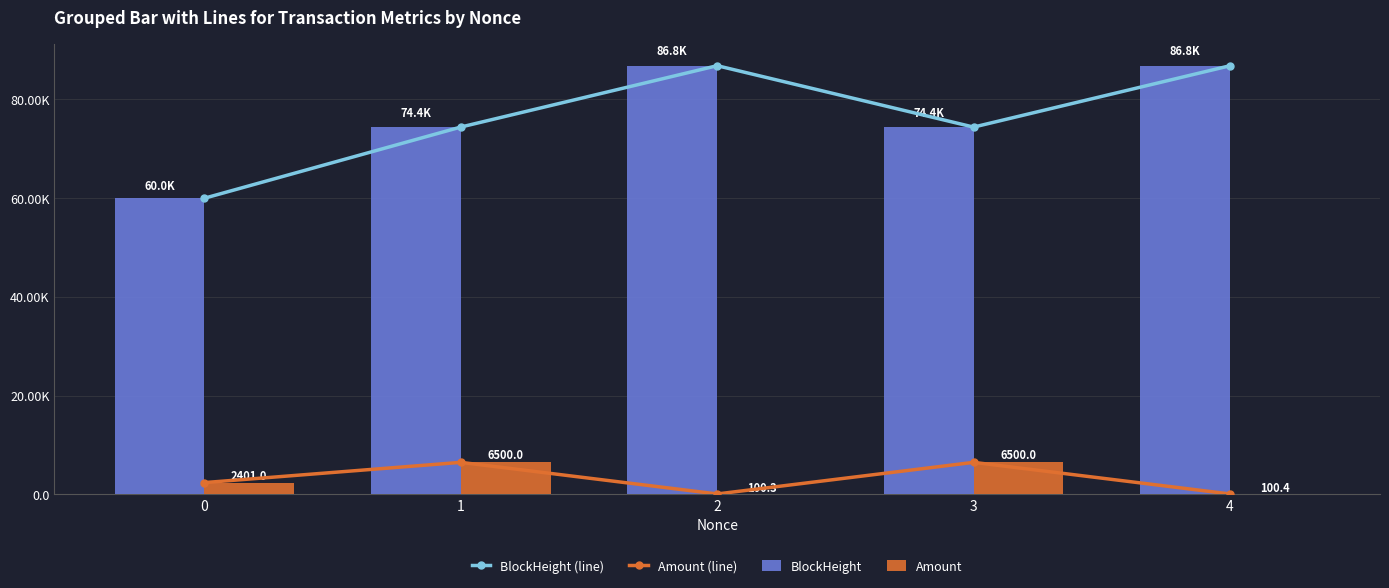

What is the value of the BlockHeight (line) bar at the 2nd from the left?

74376.0